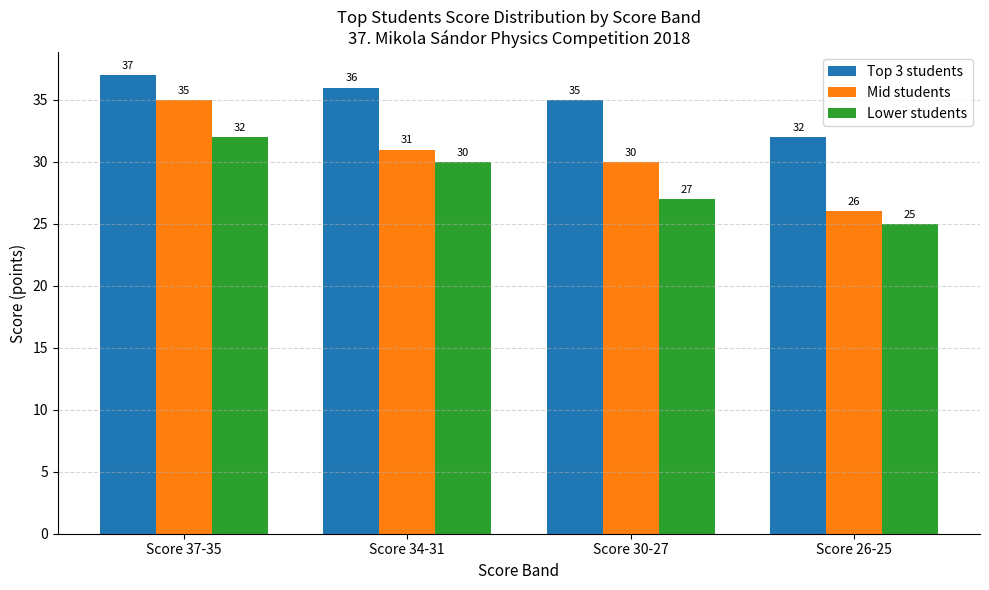

The value of Mid students at Score 26-25 is 26. True or false?

True